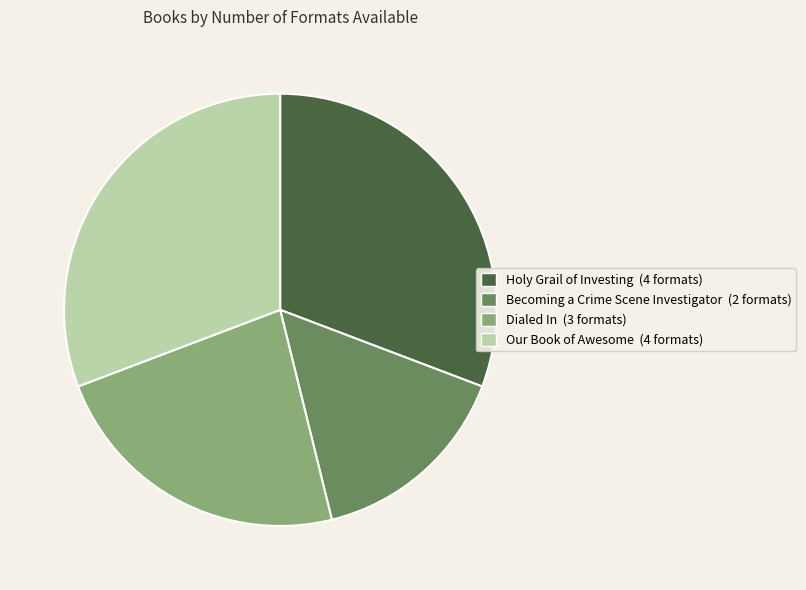

Which has a higher value, Dialed In or Becoming a Crime Scene Investigator?

Dialed In